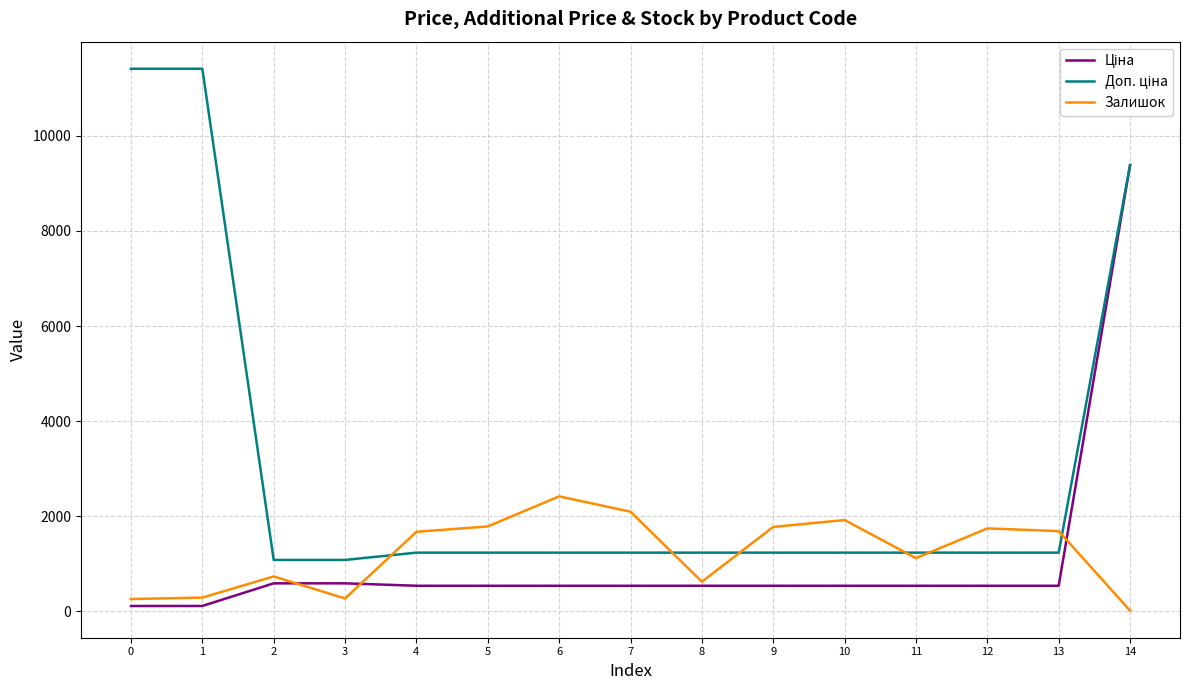

What is the maximum value for Залишок?

2419.0